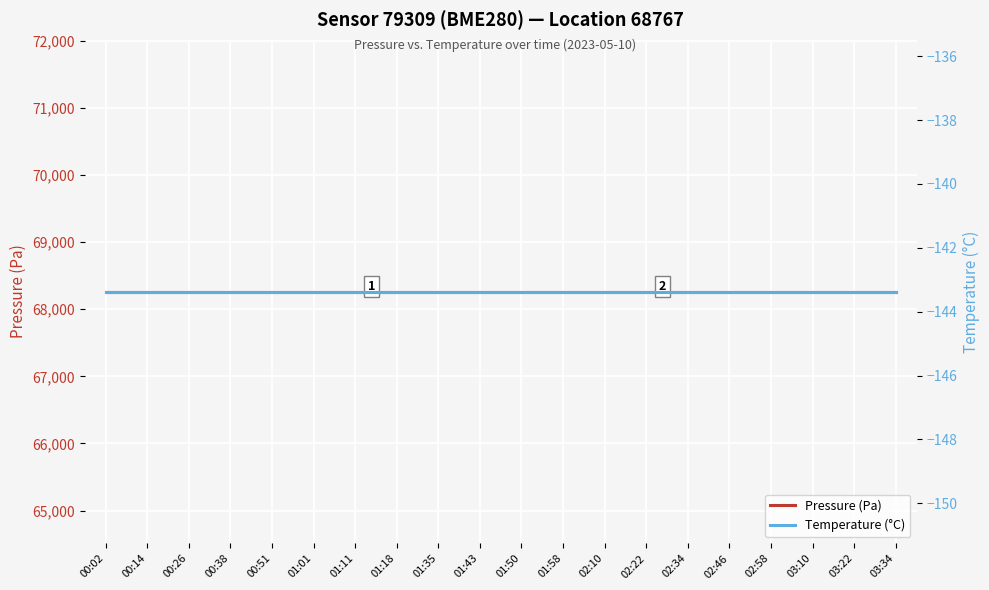

How many lines are shown in the chart?

2